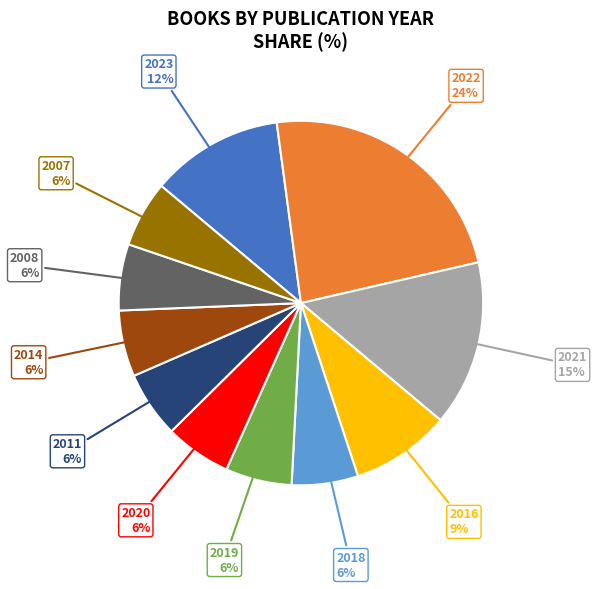

True or false: 2016 accounts for 9% of the total.

True